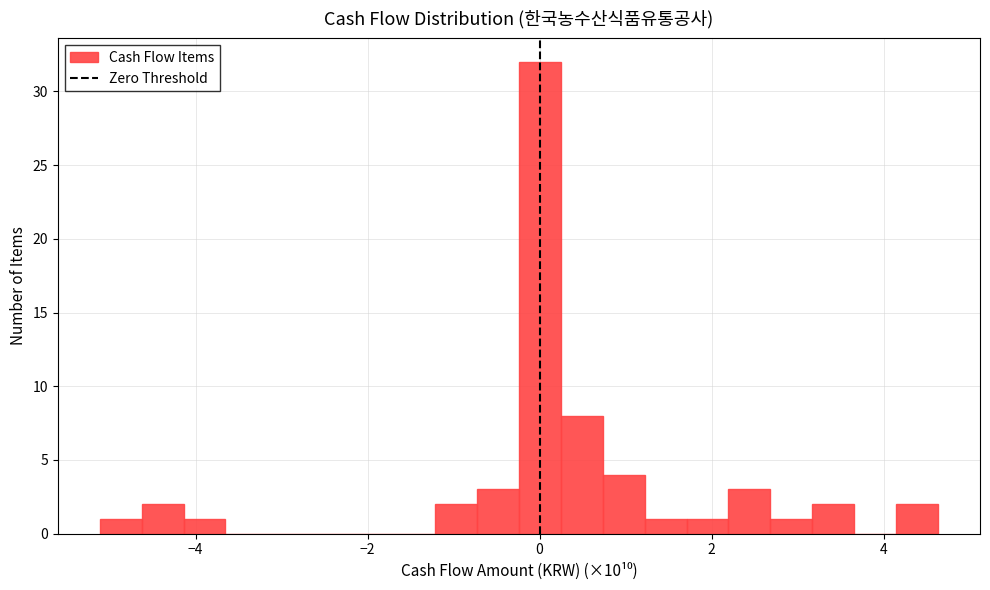

Around what value on the x-axis is the tallest bar? Give the approximate position of its centre, as read against the axis.

0.0